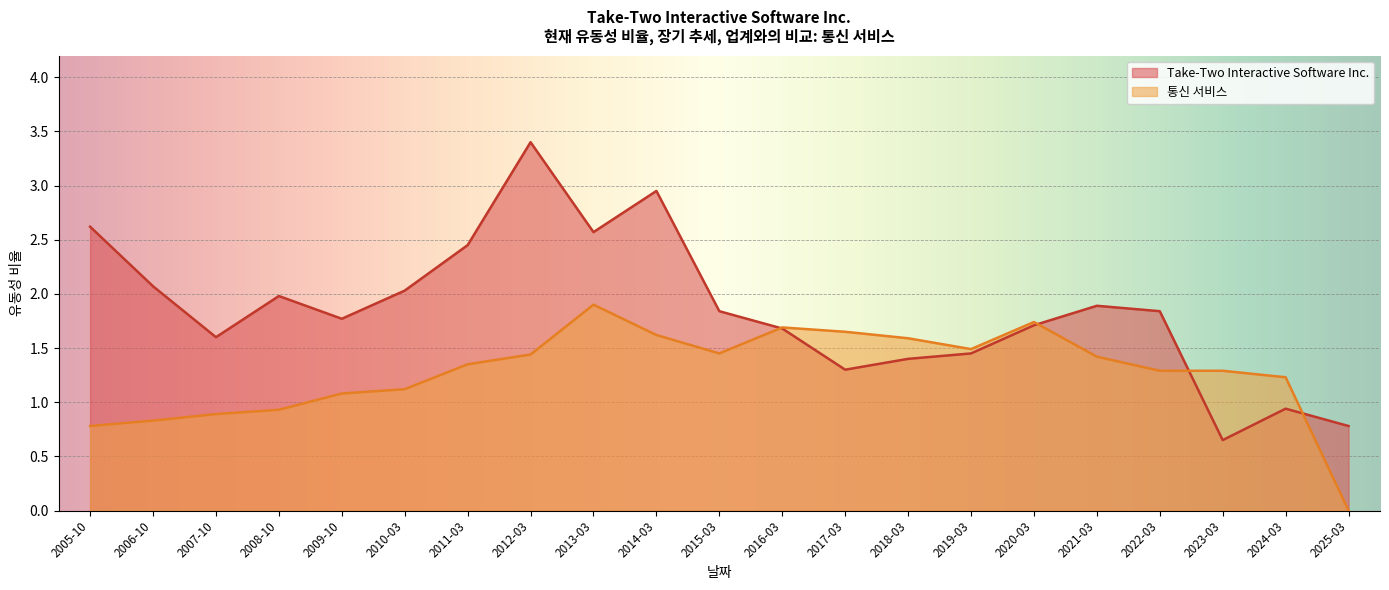

Which series has the largest total across all categories?

Take-Two Interactive Software Inc.